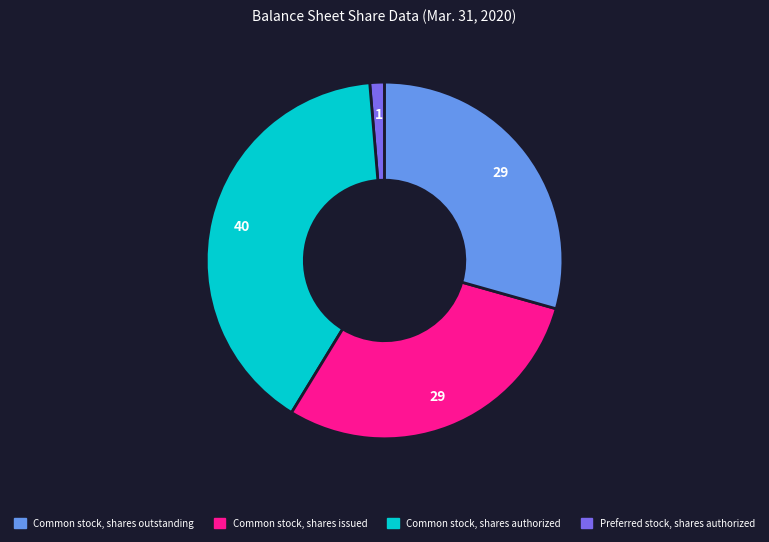

Does any single category account for the majority?

No